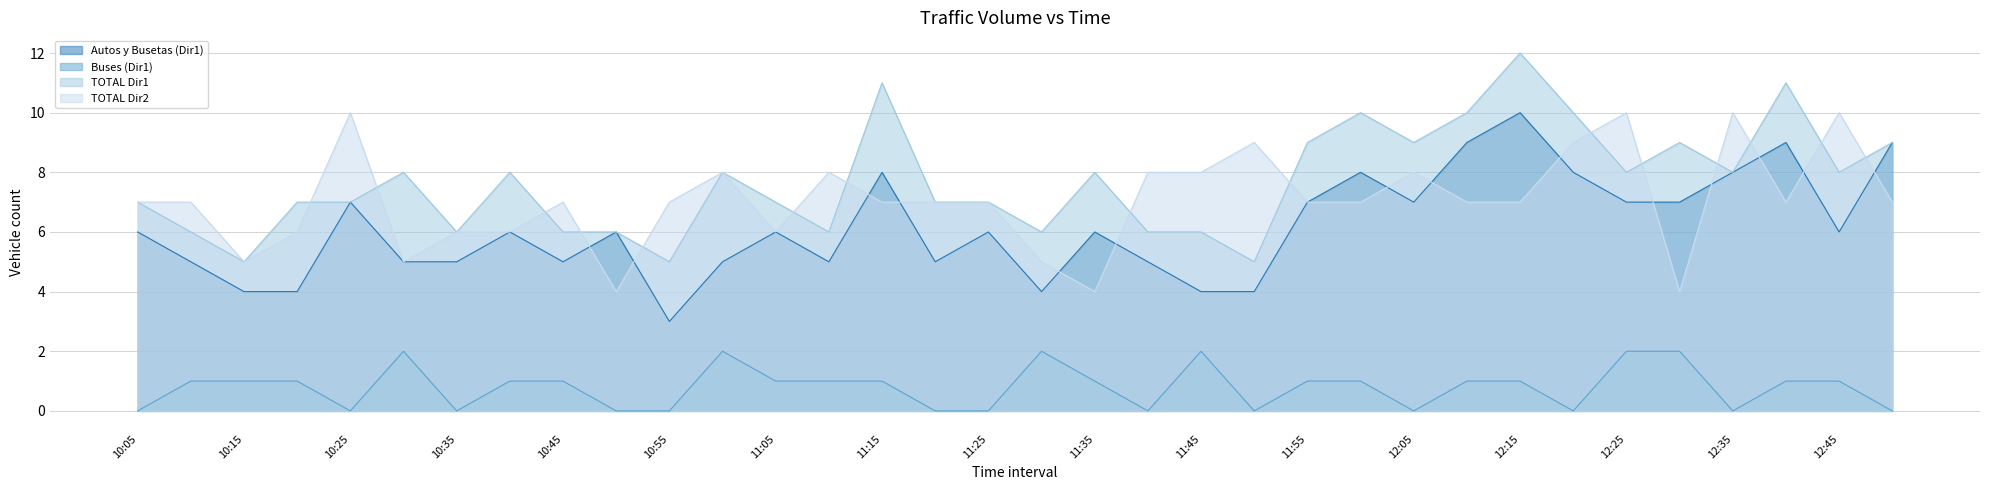

True or false: TOTAL Dir2 and Buses (Dir1) intersect in this chart.

False